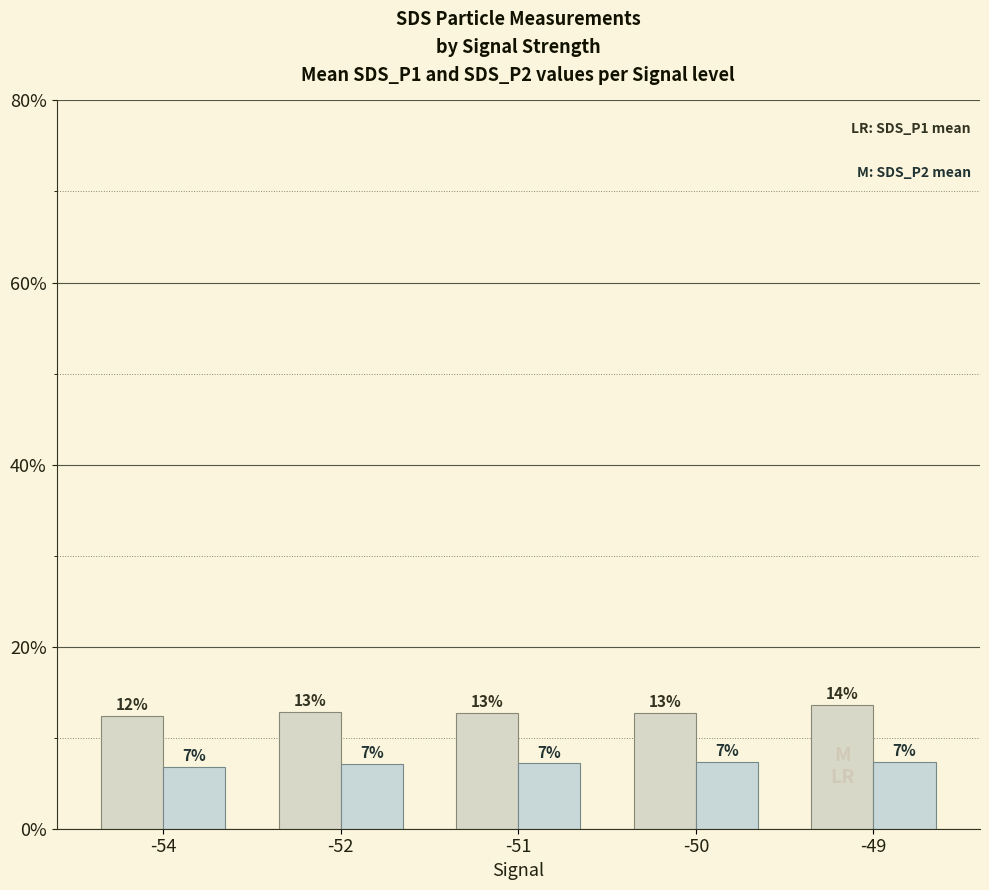

Reading left to right, list all the values displayed in this chart.

SDS_P1: -54=12.4	-52=12.8	-51=12.7	-50=12.7	-49=13.6
SDS_P2: -54=6.8	-52=7.1	-51=7.2	-50=7.3	-49=7.3